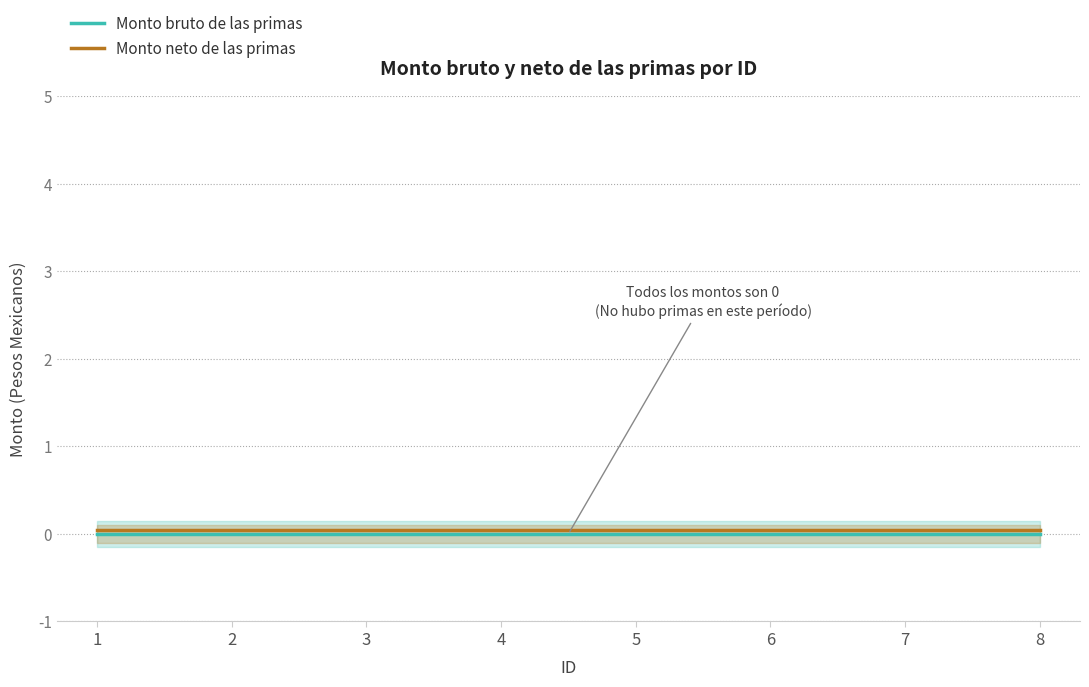

At which category is the sum across all series the highest?

1